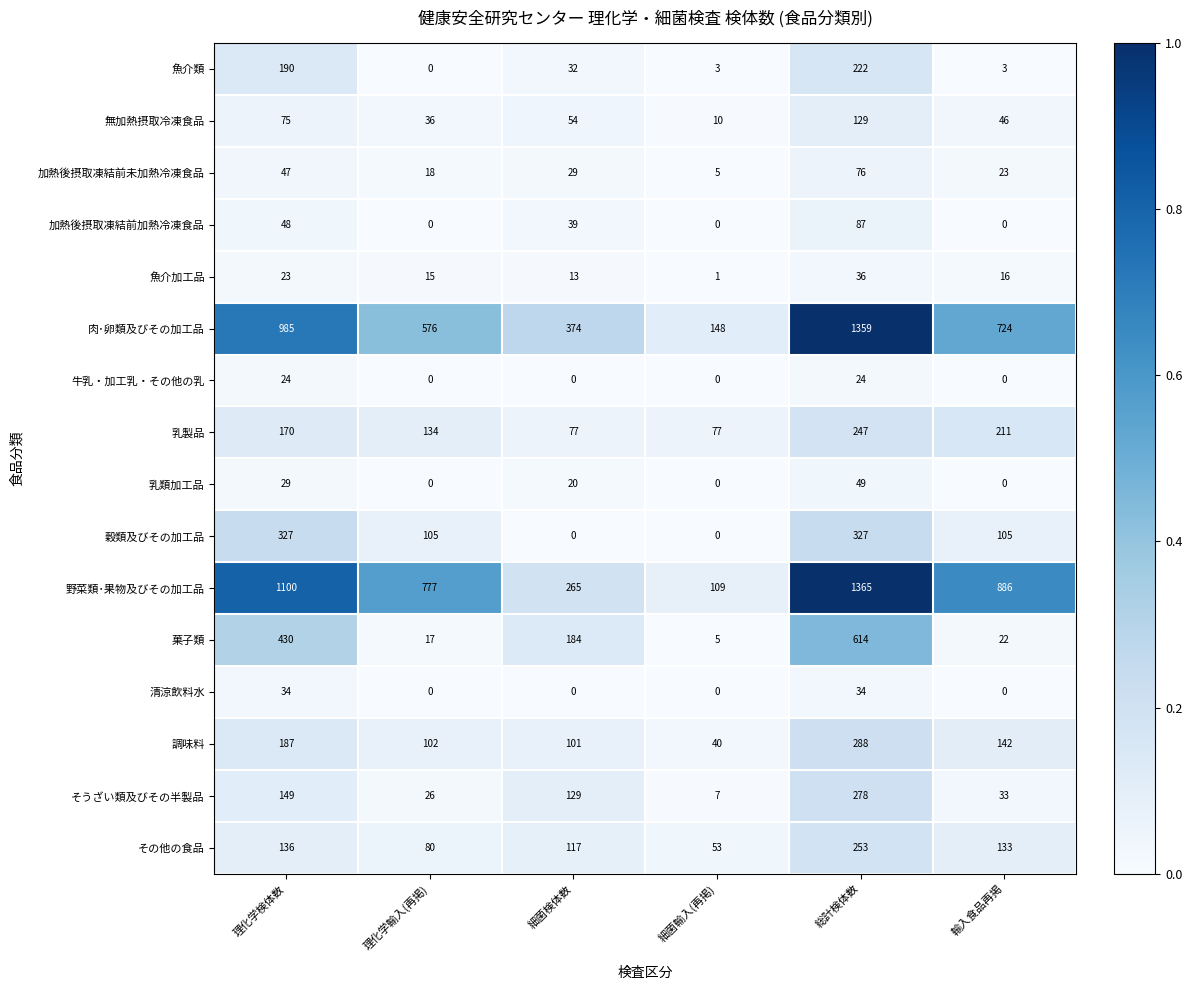

Which series changed the most between 理化学輸入(再掲) and 輸入食品再掲?

肉･卵類及びその加工品